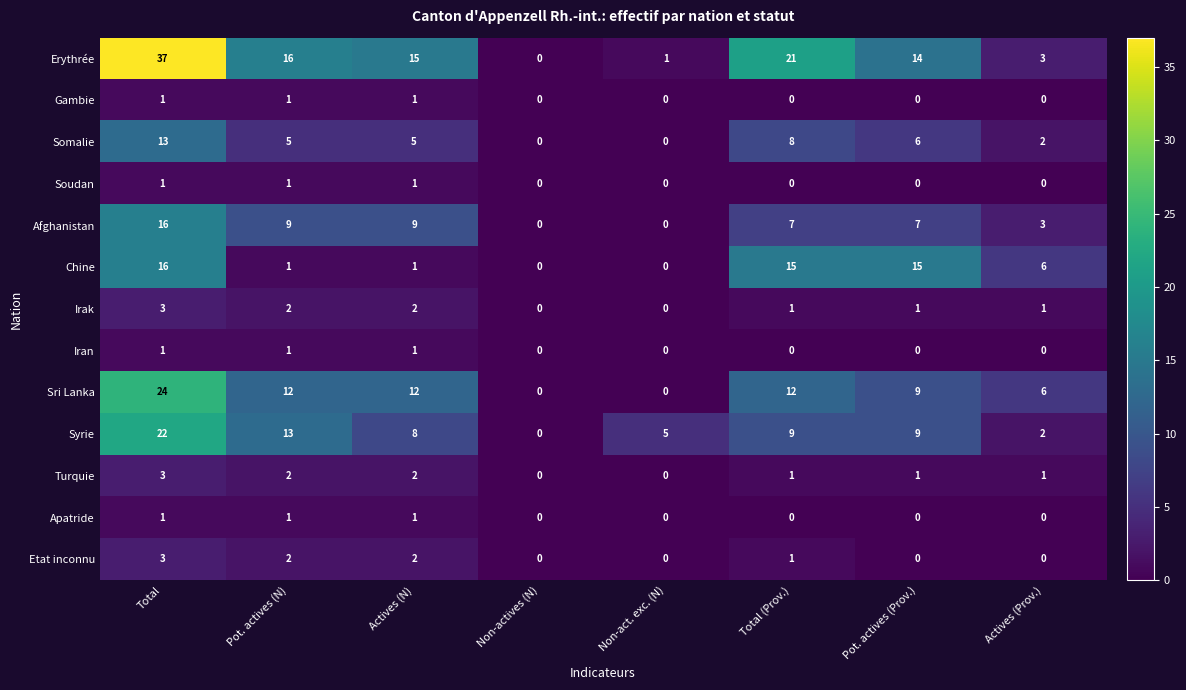

Which series changed the most between Pot. actives (Prov.) and Actives (Prov.)?

Erythrée